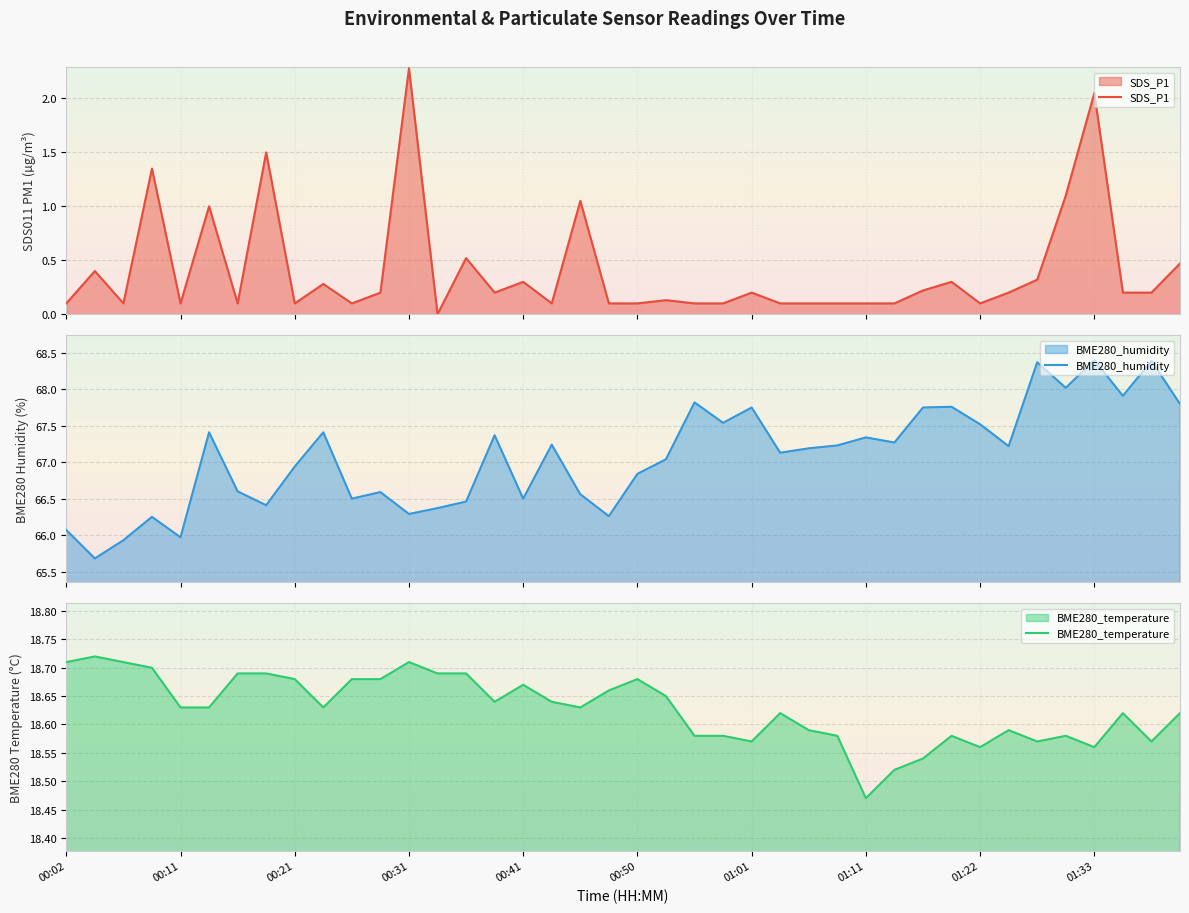

What is the sum of all BME280_humidity values?

2683.1